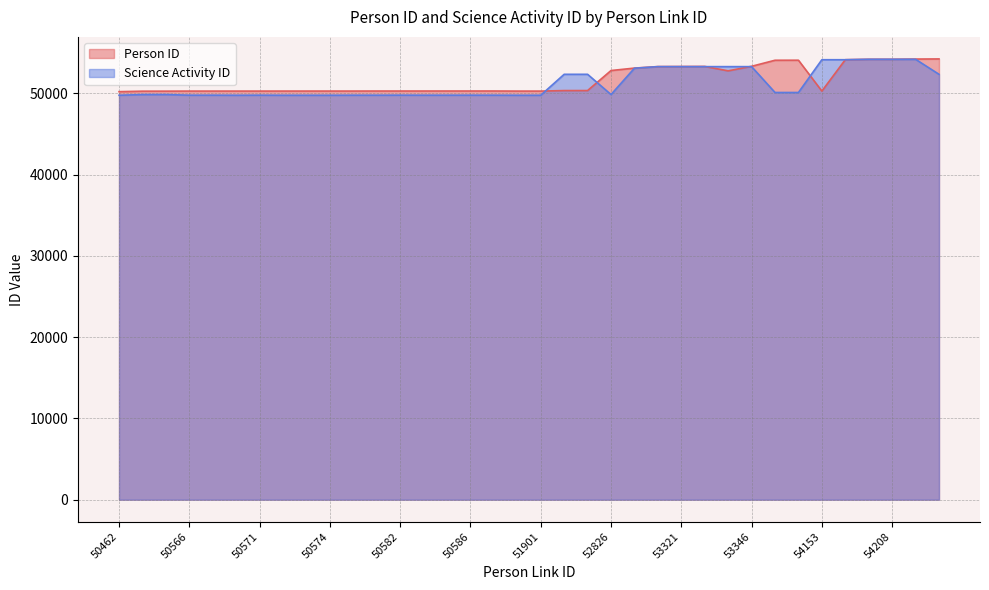

List the series in order of their peak value, highest first.

Person ID, Science Activity ID